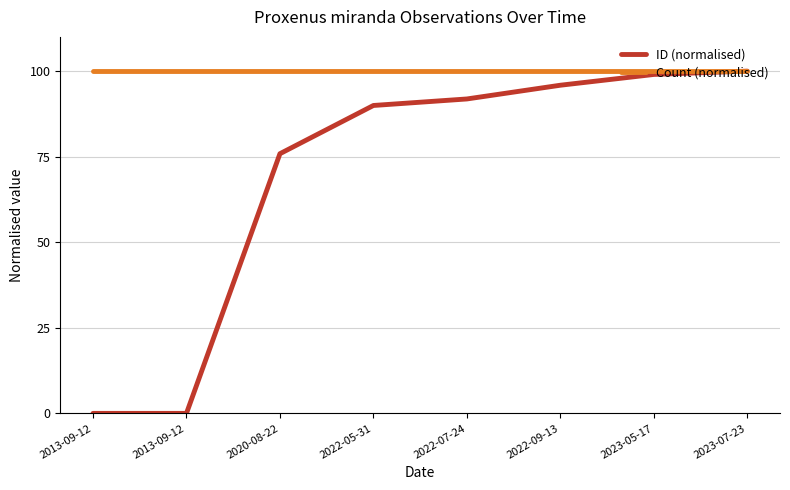

How many lines are shown in the chart?

2